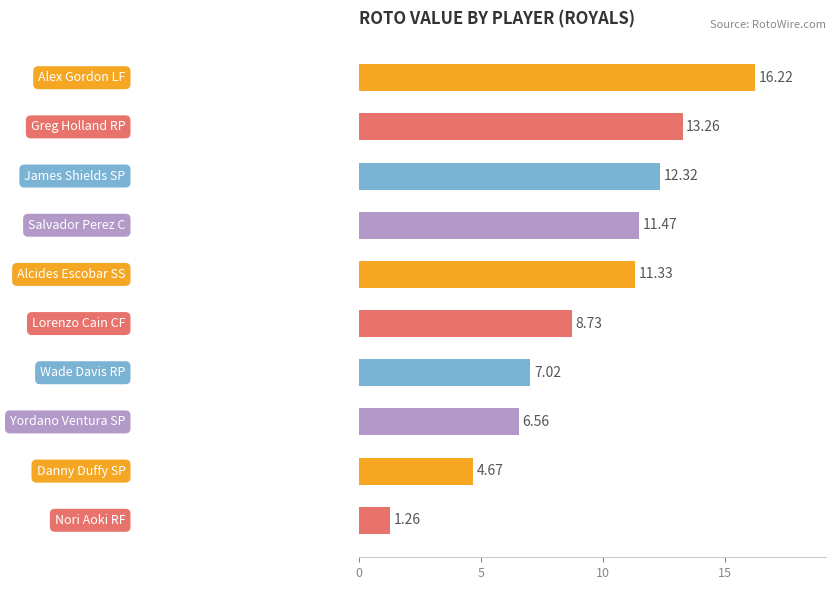

What is the sum of all values?

92.8